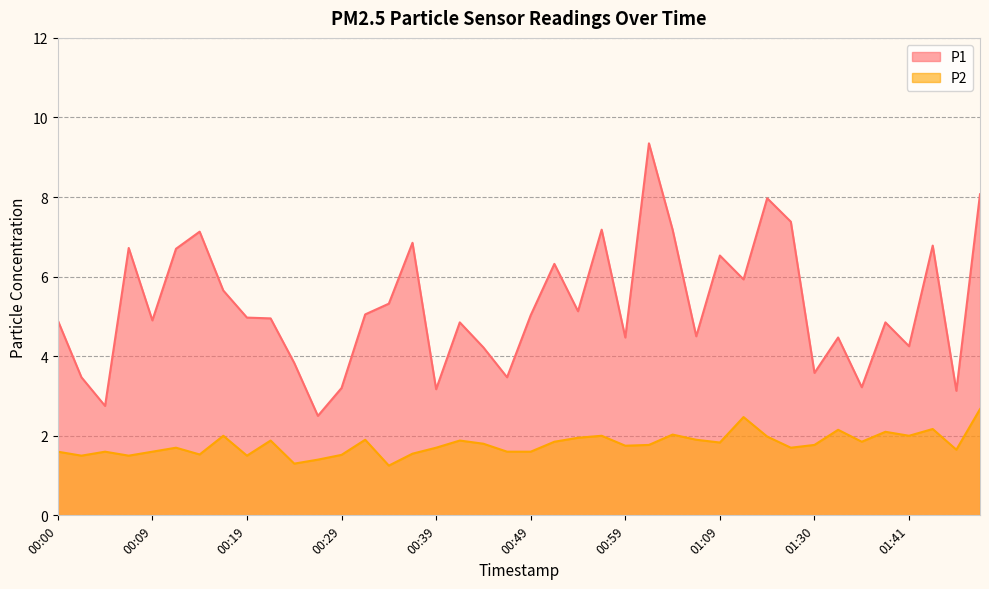

What is the label of the 11th point from the right?

01:12